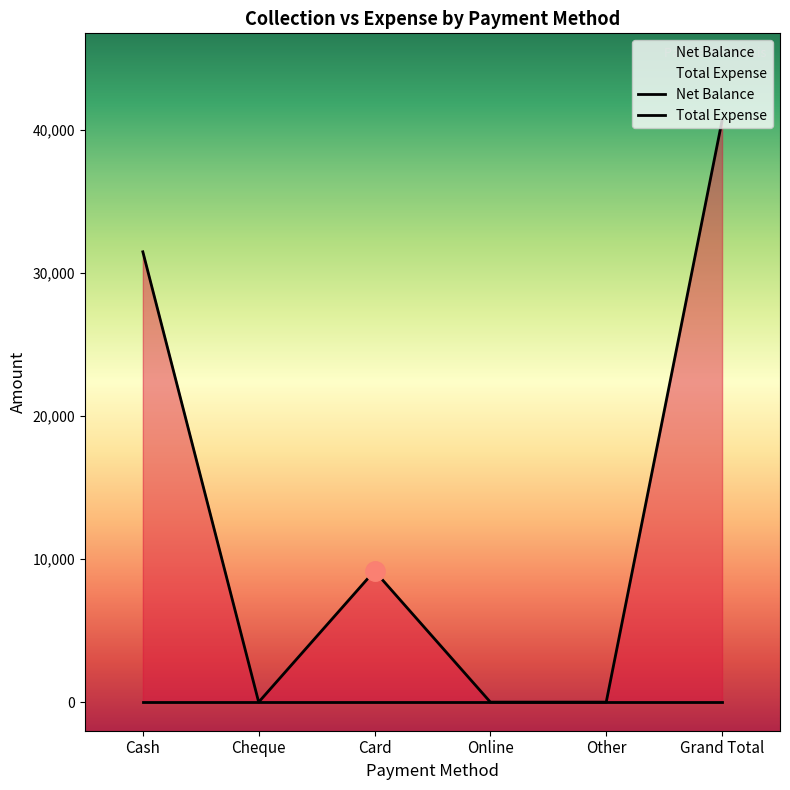

Where is the first local maximum for Net Balance?

Card